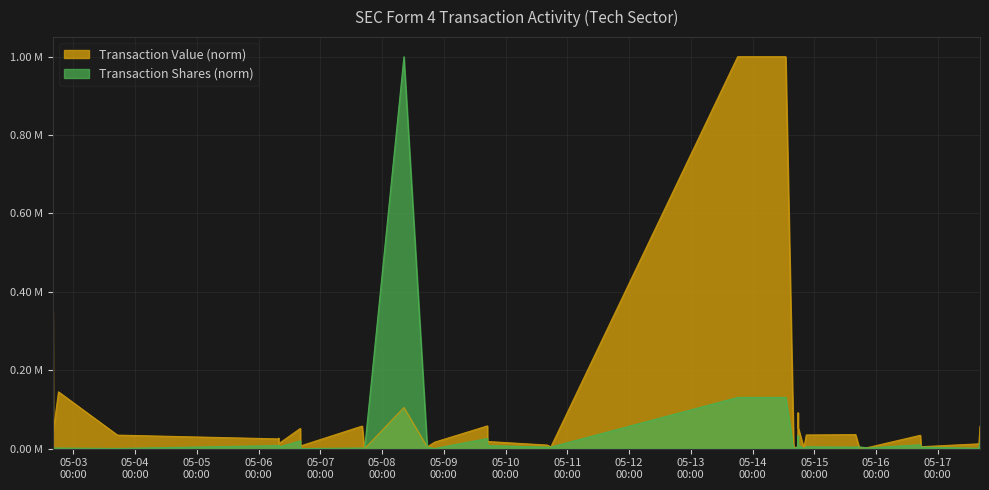

How many series are shown in this chart?

2